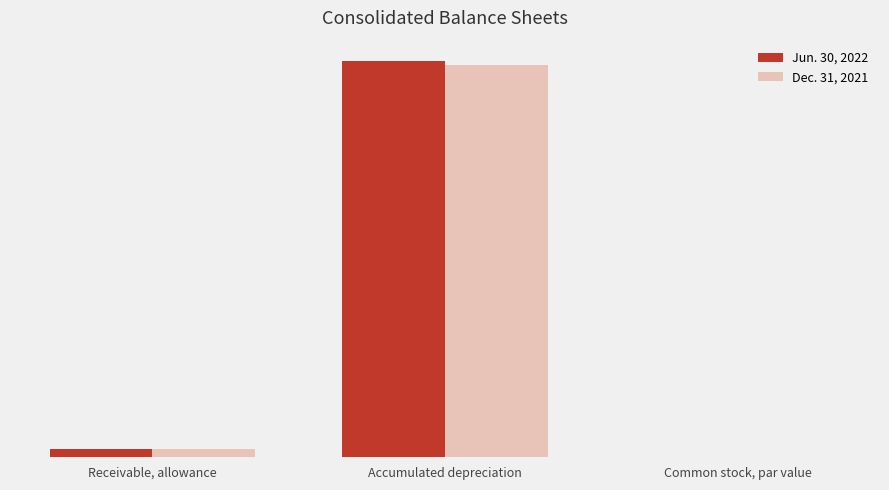

At which category does the chart reach its minimum across all series?

Common stock, par value